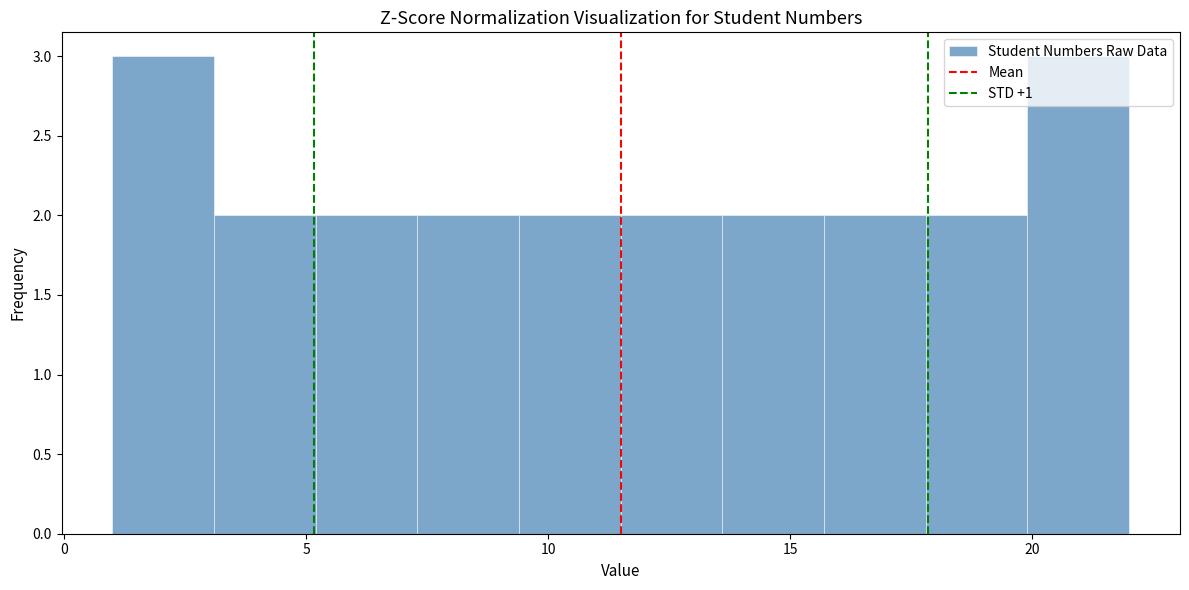

How tall is the bar that spans 13.6 to 15.7 on the x-axis? Neither the bar edges nor the heights are printed on the chart, so give them approximately, as read against the axes.

2